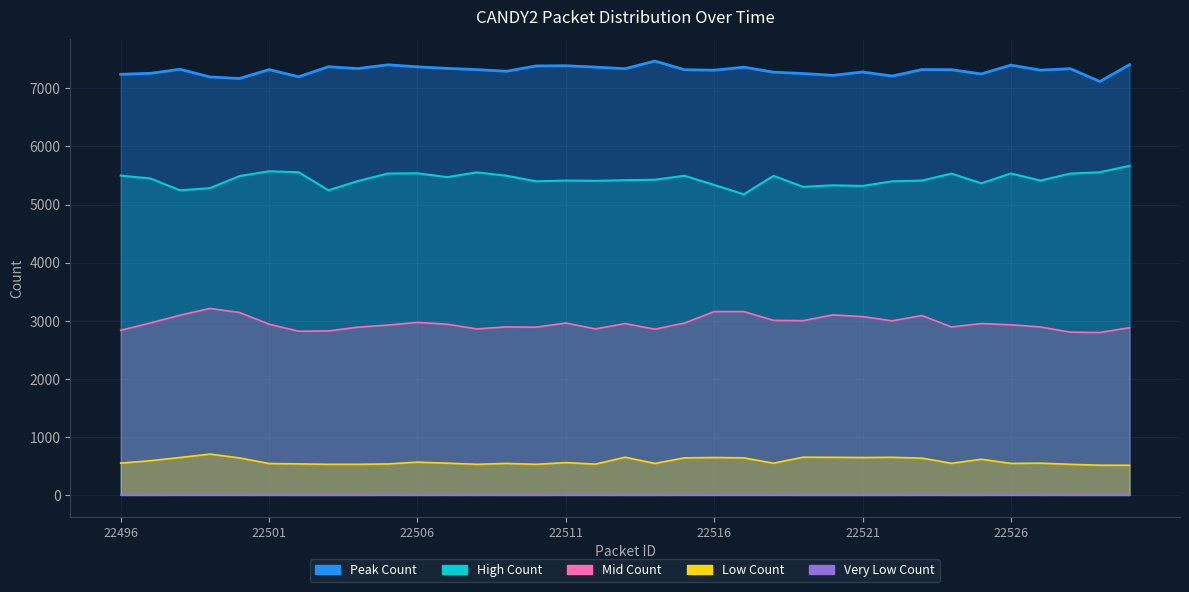

Which series has the largest range (max minus min)?

High Count